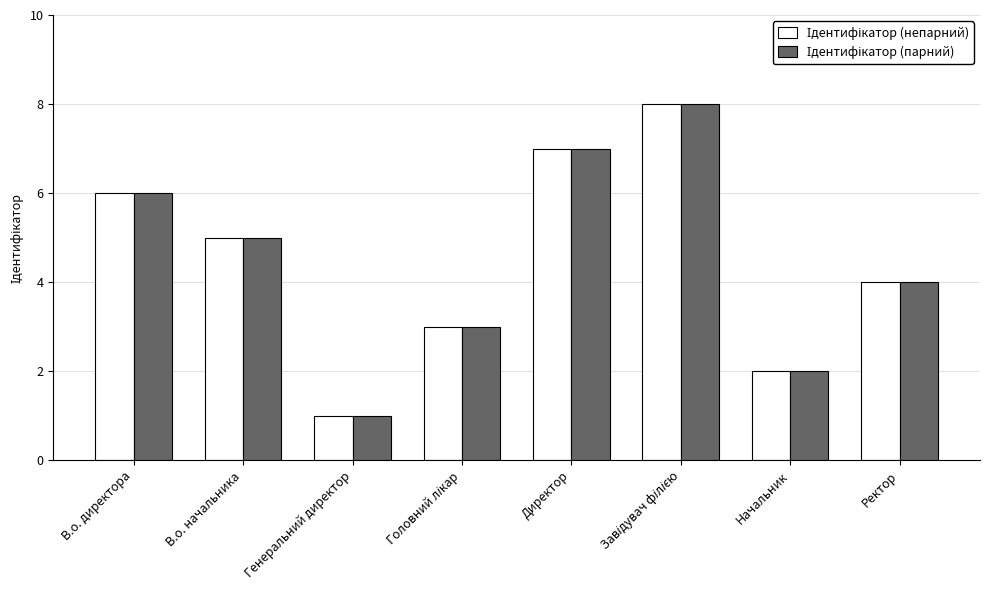

At which category does the chart reach its minimum across all series?

Генеральний директор